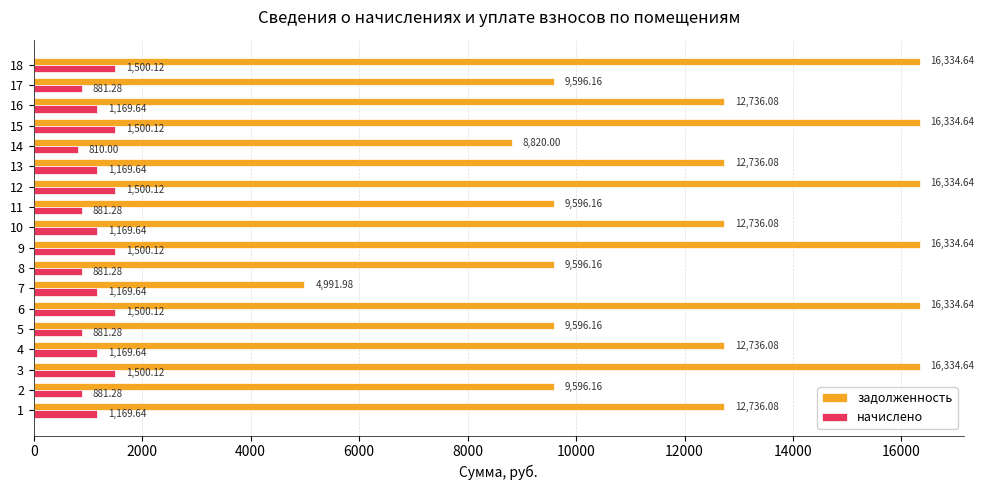

What is the maximum value for задолженность?

16334.6